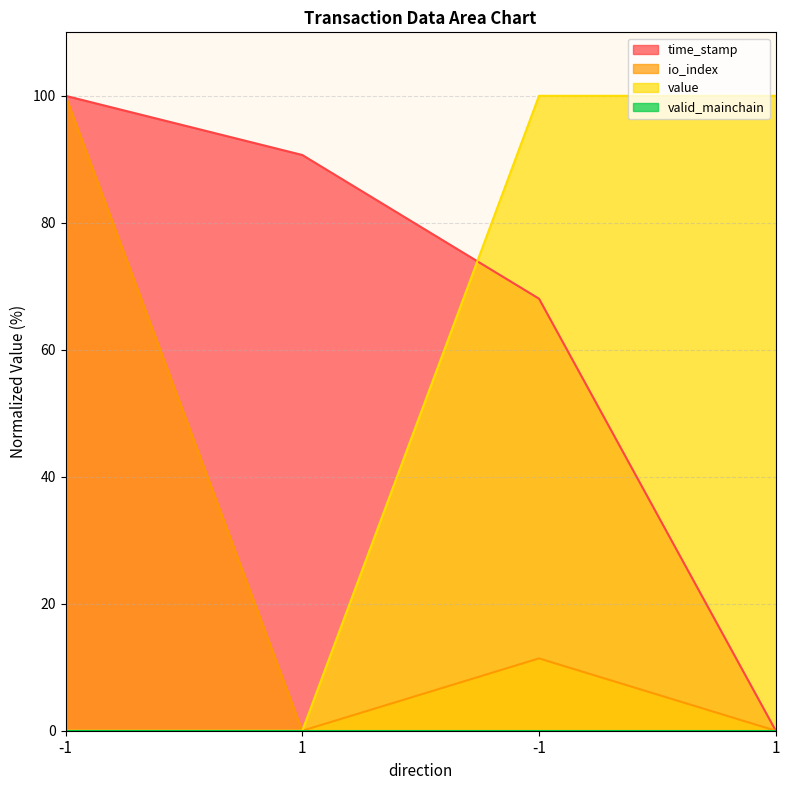

Between -1 and 1, which is larger?

-1